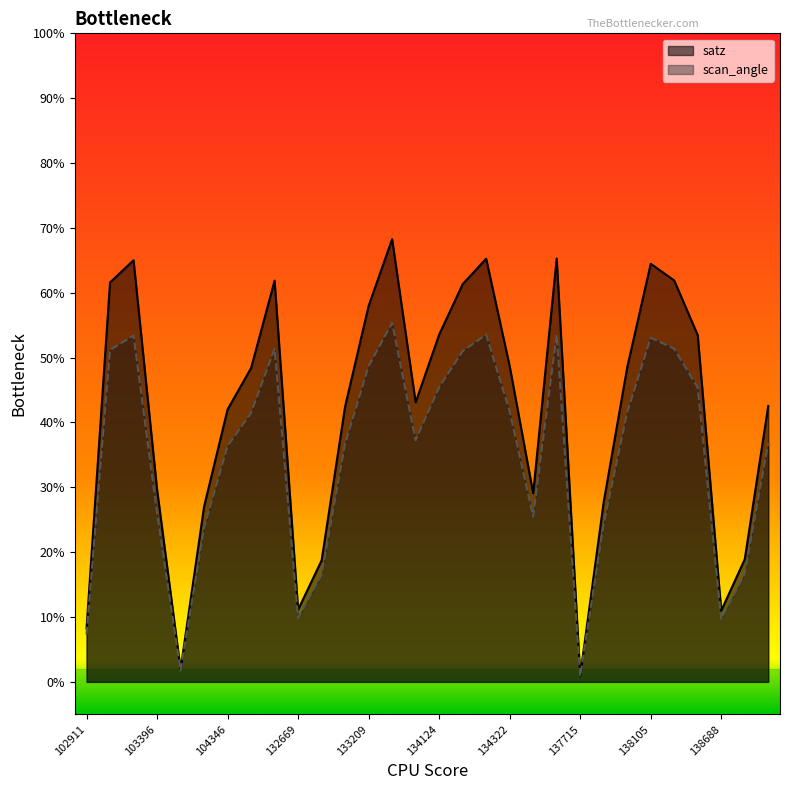

Reading left to right, list all the values displayed in this chart.

satz: 102911=8.2	103160=61.6	103270=65.0	103396=29.7	103515=1.9	103634=27.0	104346=42.0	132123=48.4	132296=61.9	132669=11.1	132847=18.7	133027=42.5	133209=58.0	133392=68.3	133404=43.1	134124=53.5	134138=61.3	134308=65.2	134322=48.7	134505=29.1	137322=65.3	137715=1.0	137903=27.7	138092=48.5	138105=64.5	138282=61.9	138296=53.5	138688=11.0	138881=18.9	139080=42.5
scan_angle: 102911=7.3	103160=51.2	103270=53.4	103396=26.0	103515=1.7	103634=23.7	104346=36.4	132123=41.5	132296=51.4	132669=9.8	132847=16.5	133027=36.7	133209=48.7	133392=55.4	133404=37.2	134124=45.4	134138=51.0	134308=53.5	134322=41.7	134505=25.5	137322=53.6	137715=0.9	137903=24.4	138092=41.5	138105=53.1	138282=51.4	138296=45.4	138688=9.7	138881=16.7	139080=36.8